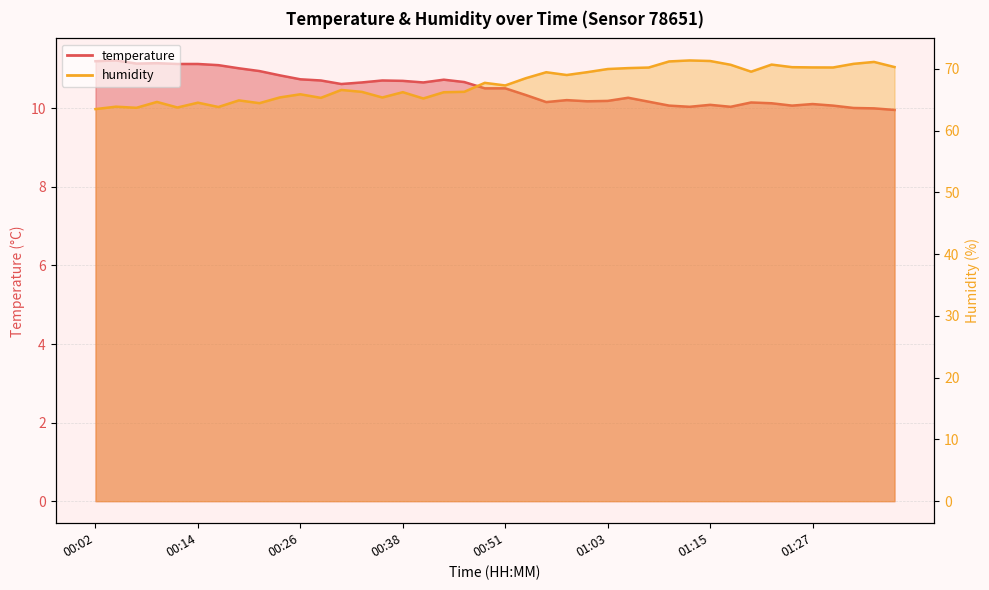

What is the label of the 6th point from the right?

01:25